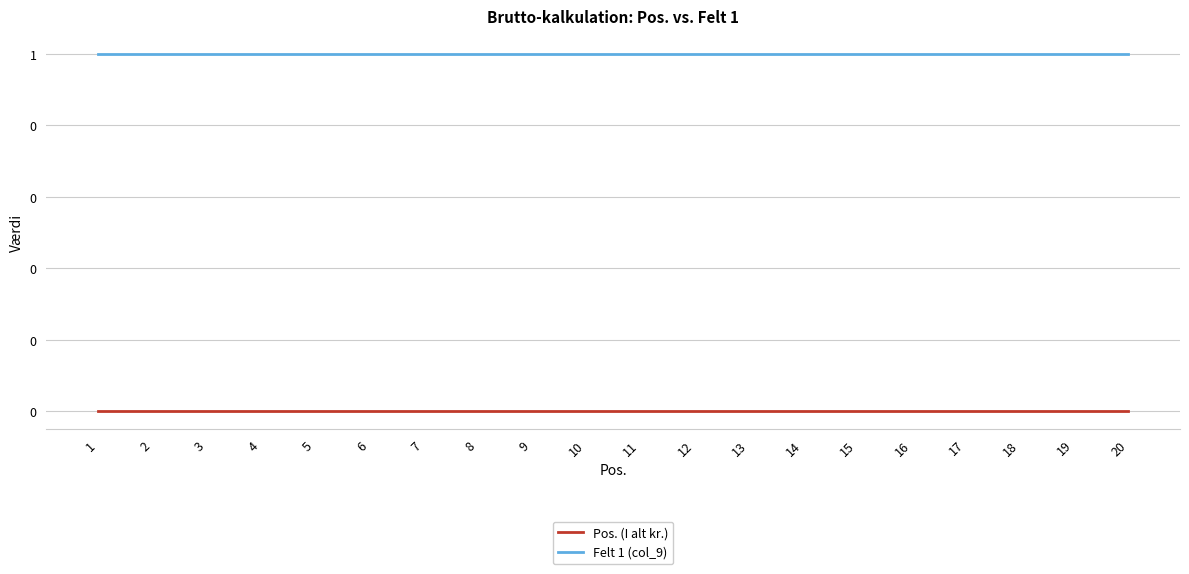

Is the value of Felt 1 (col_9) at 4 greater than the value of Pos. (I alt kr.) at 19?

Yes